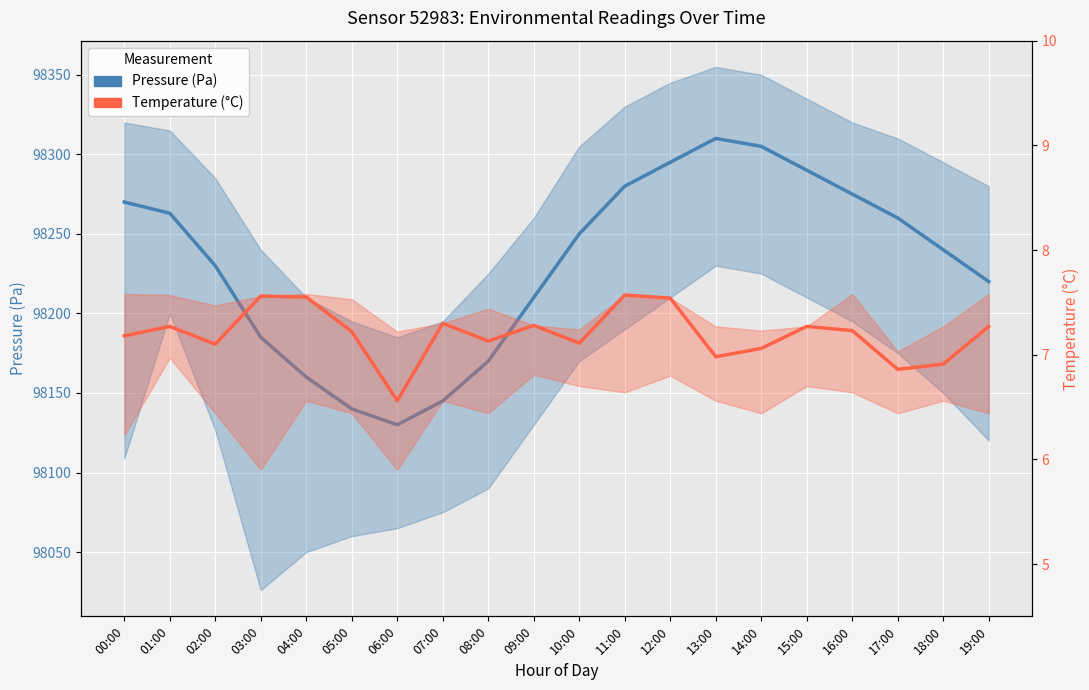

What is the maximum value for Pressure (Pa)?

98310.0